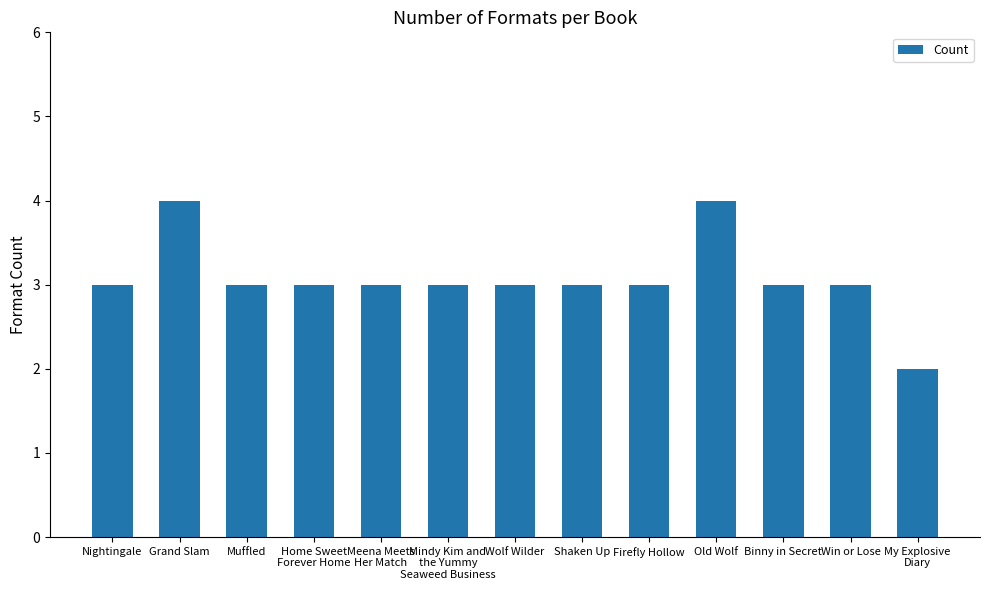

What is the approximate value at Grand Slam?

4